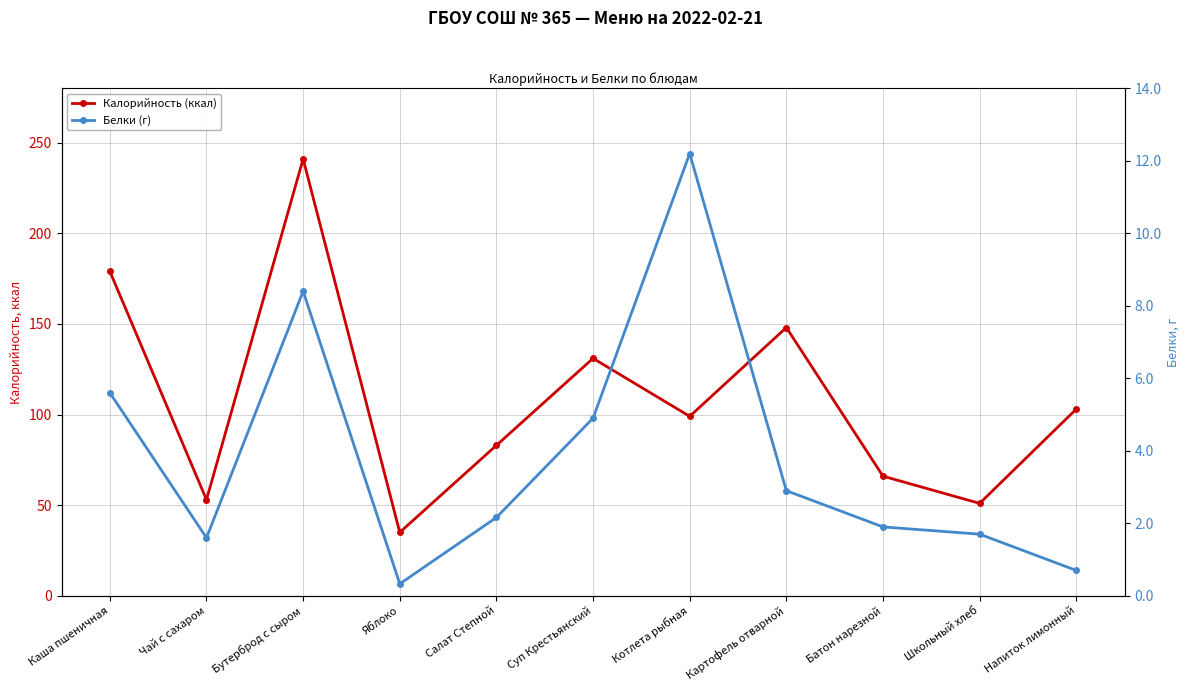

True or false: Калорийность (ккал) and Белки (г) cross at least once.

False